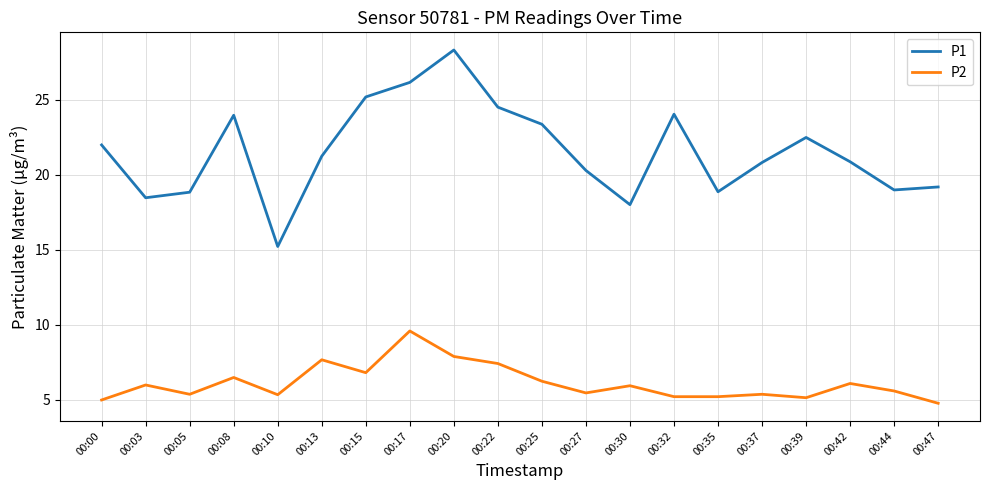

Is it true that P1 equals 33.2 at 00:39?

False